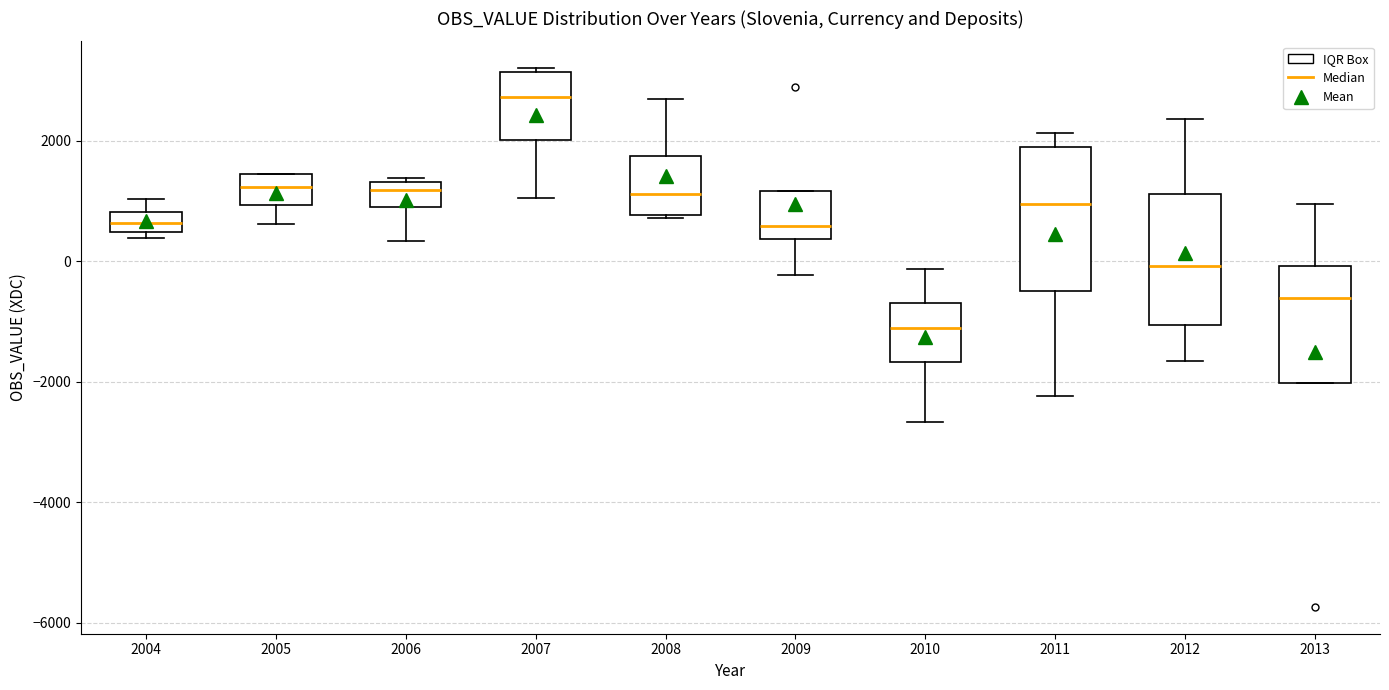

Reading left to right, read every box against the y-axis: the position of its median line, the range the box covers, and the ends of its whiskers. The values are not printed on the chart, so give them approximately, as read against the axis.

2004: median 600, box 400 to 800, whiskers 400 (just below the box's lower edge) to 1000
2005: median 1200, box 1000 to 1400, whiskers 600 to 1400
2006: median 1200, box 800 to 1400, whiskers 400 to 1400
2007: median 2800, box 2000 to 3200, whiskers 1000 to 3200
2008: median 1200, box 800 to 1800, whiskers 800 to 2800
2009: median 600, box 400 to 1200, whiskers -200 to 1200
2010: median -1200, box -1600 to -600, whiskers -2600 to -200
2011: median 1000, box -600 to 1800, whiskers -2200 to 2200
2012: median 0, box -1000 to 1200, whiskers -1600 to 2400
2013: median -600, box -2000 to 0, whiskers -2000 to 1000